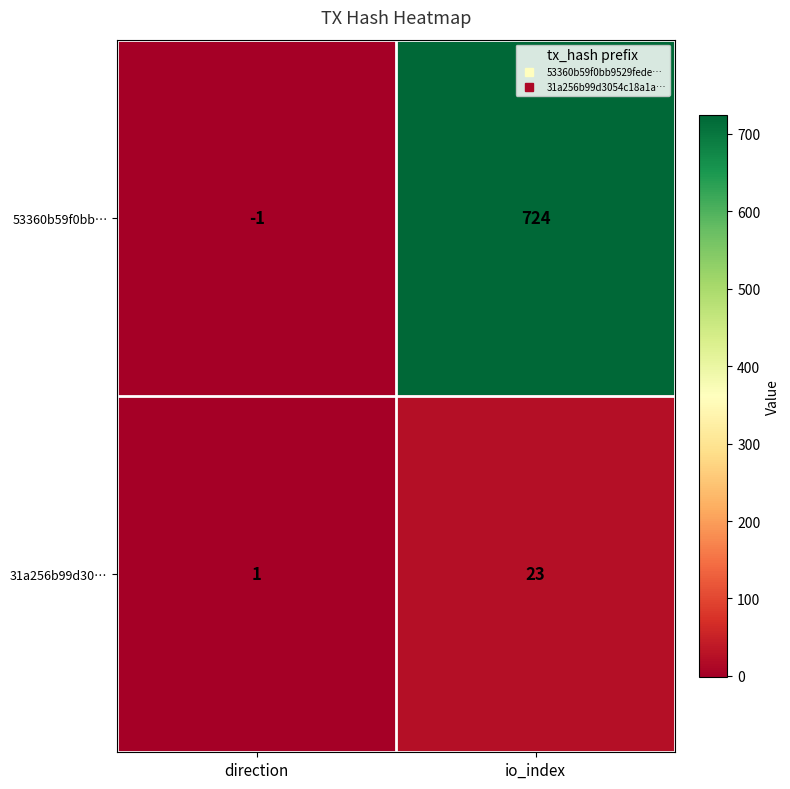

Which series has the largest total across all categories?

53360b59f0bb…